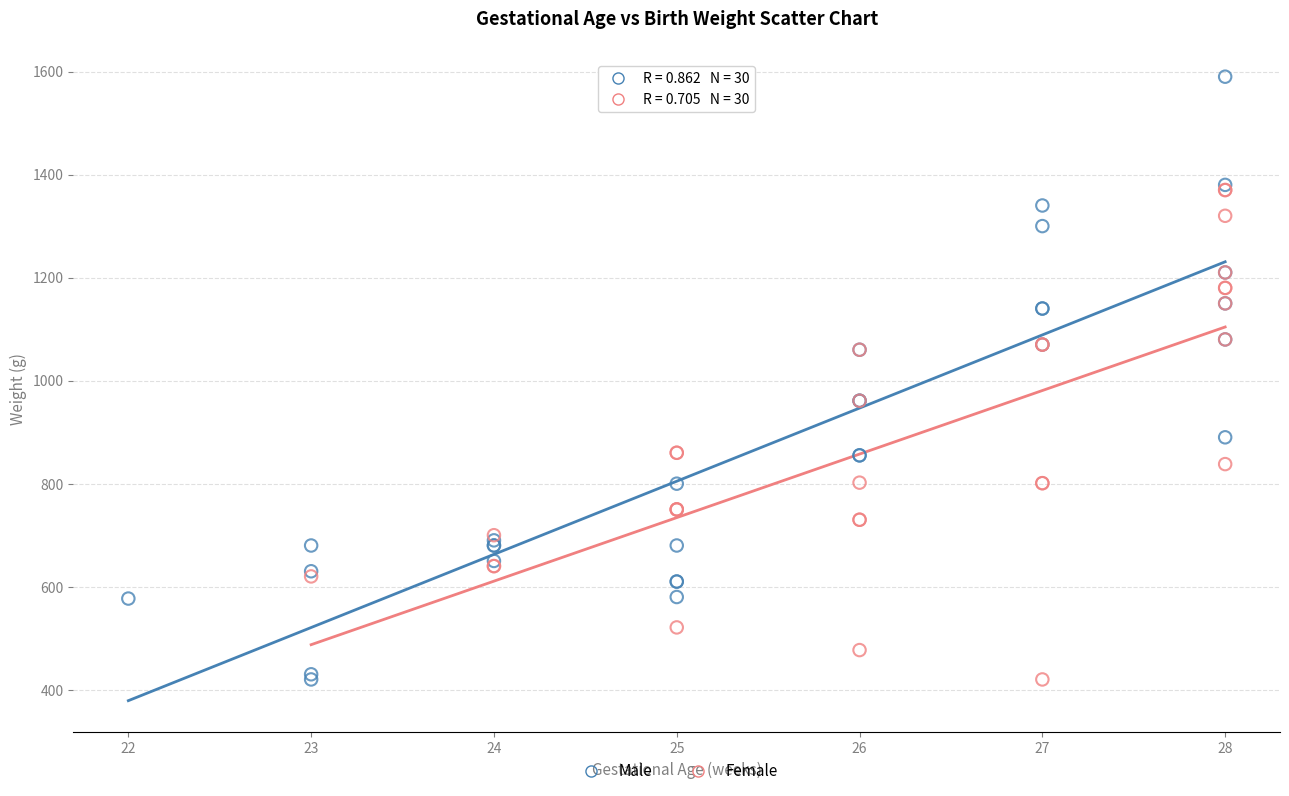

Which series has the largest Y range (max minus min)?

Male